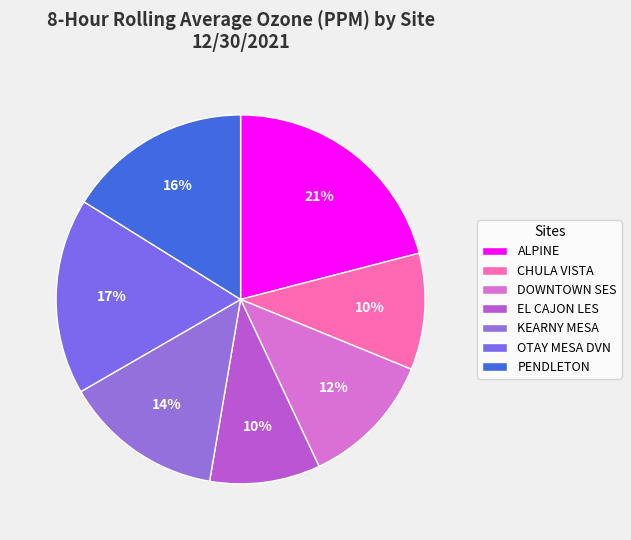

To the nearest percent, what is the combined percentage of DOWNTOWN SES and KEARNY MESA?

26%